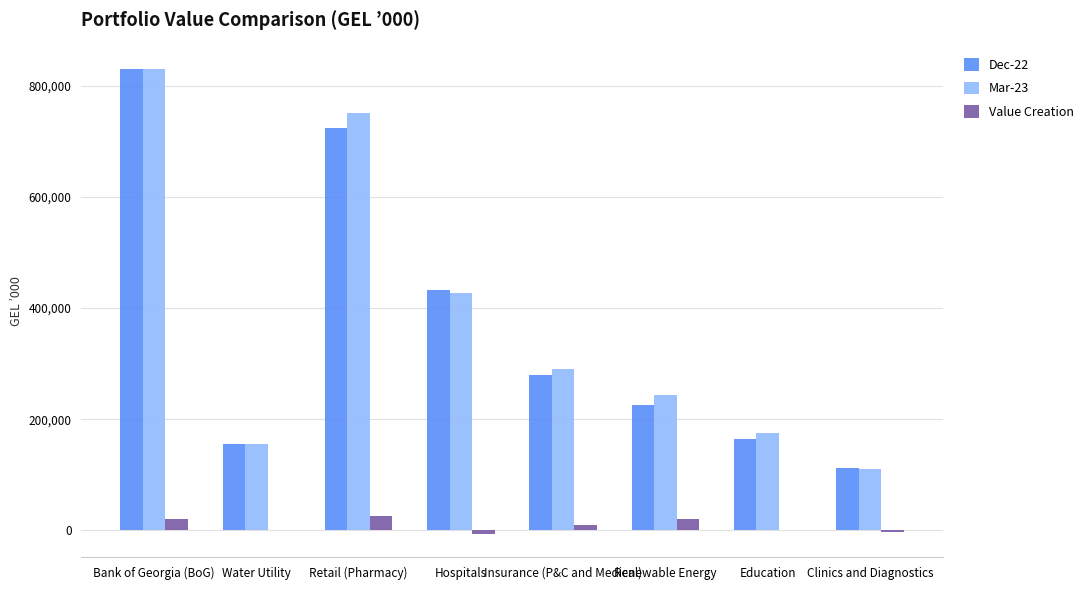

True or false: Dec-22 has a value of 449170 at Retail (Pharmacy).

False